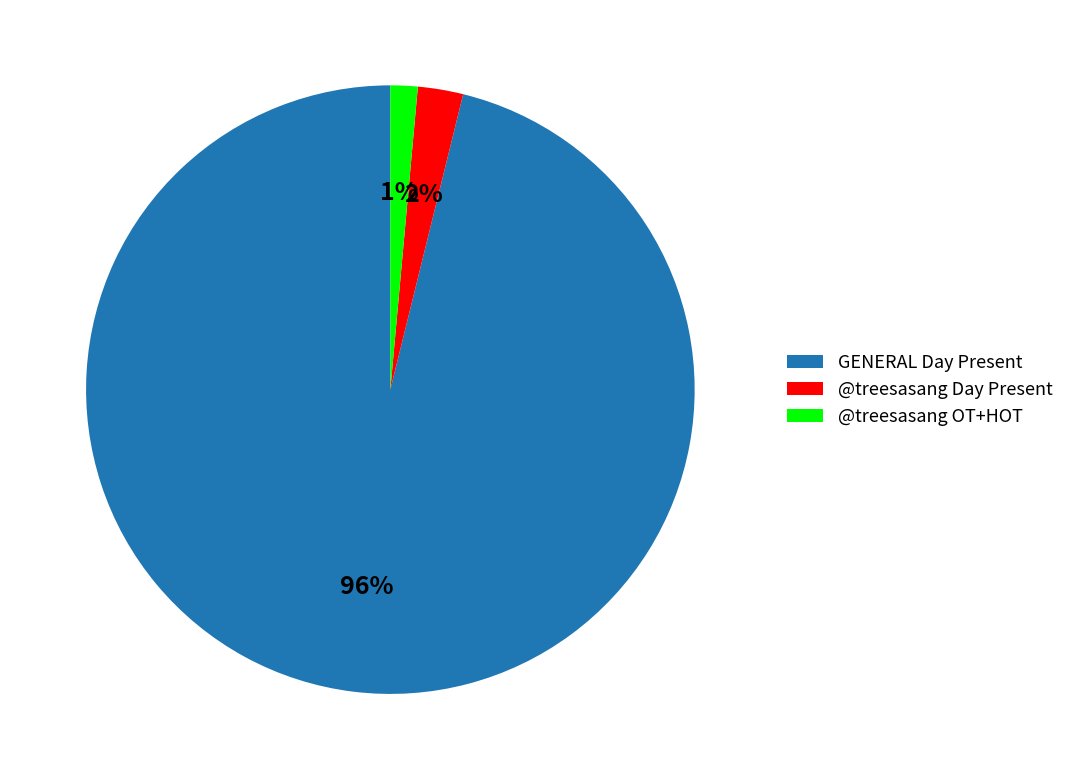

How many segments does this pie chart have?

3